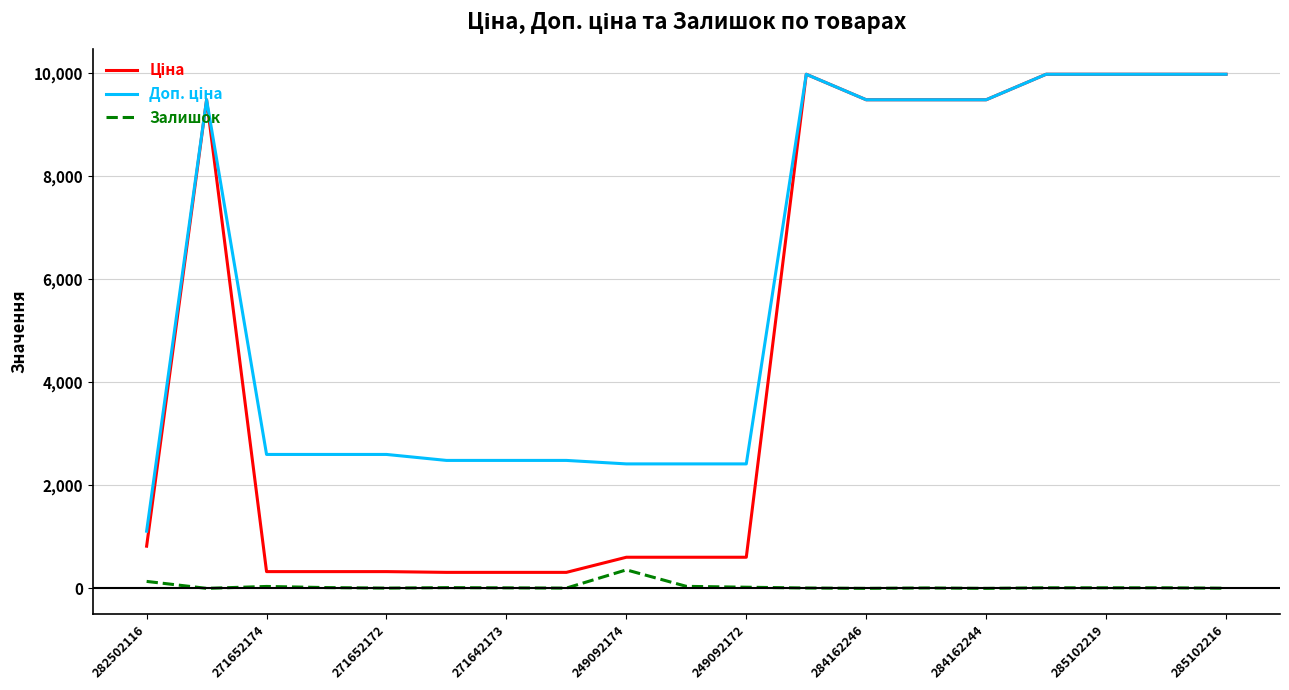

What is the maximum value shown in the chart?

9975.0